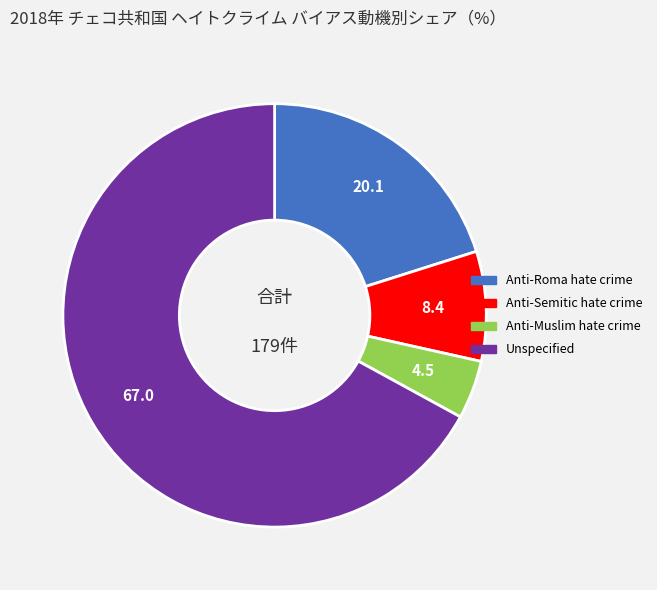

Does any single category account for the majority?

Yes